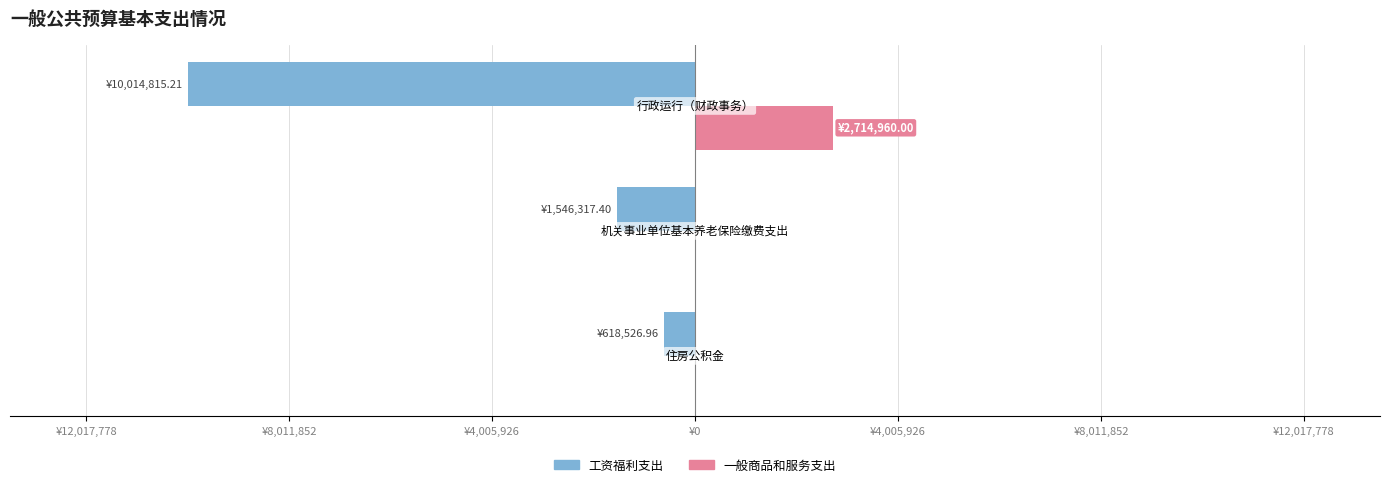

What are all the series names shown in the legend?

工资福利支出, 一般商品和服务支出